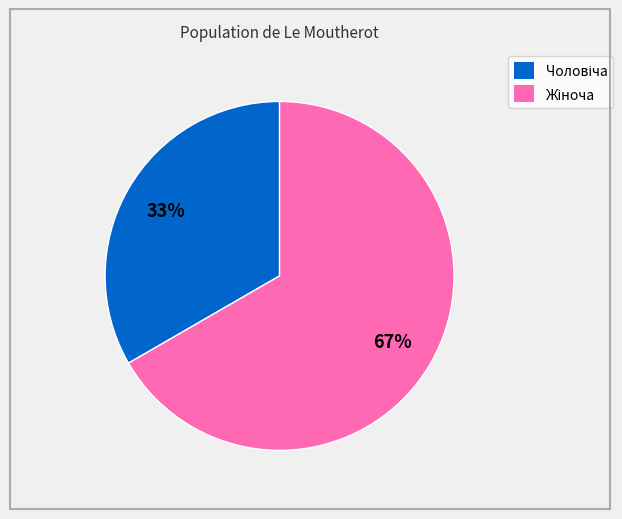

Does any single category account for the majority?

Yes